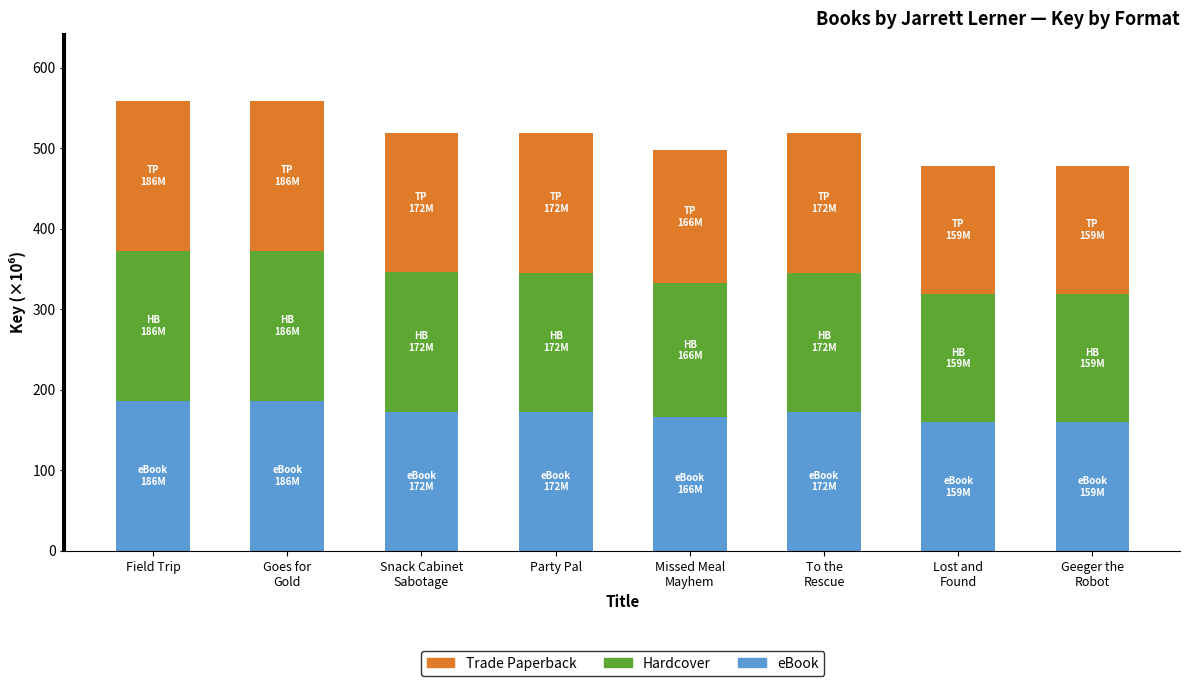

Which category has the lowest value across all series?

Geeger the
Robot